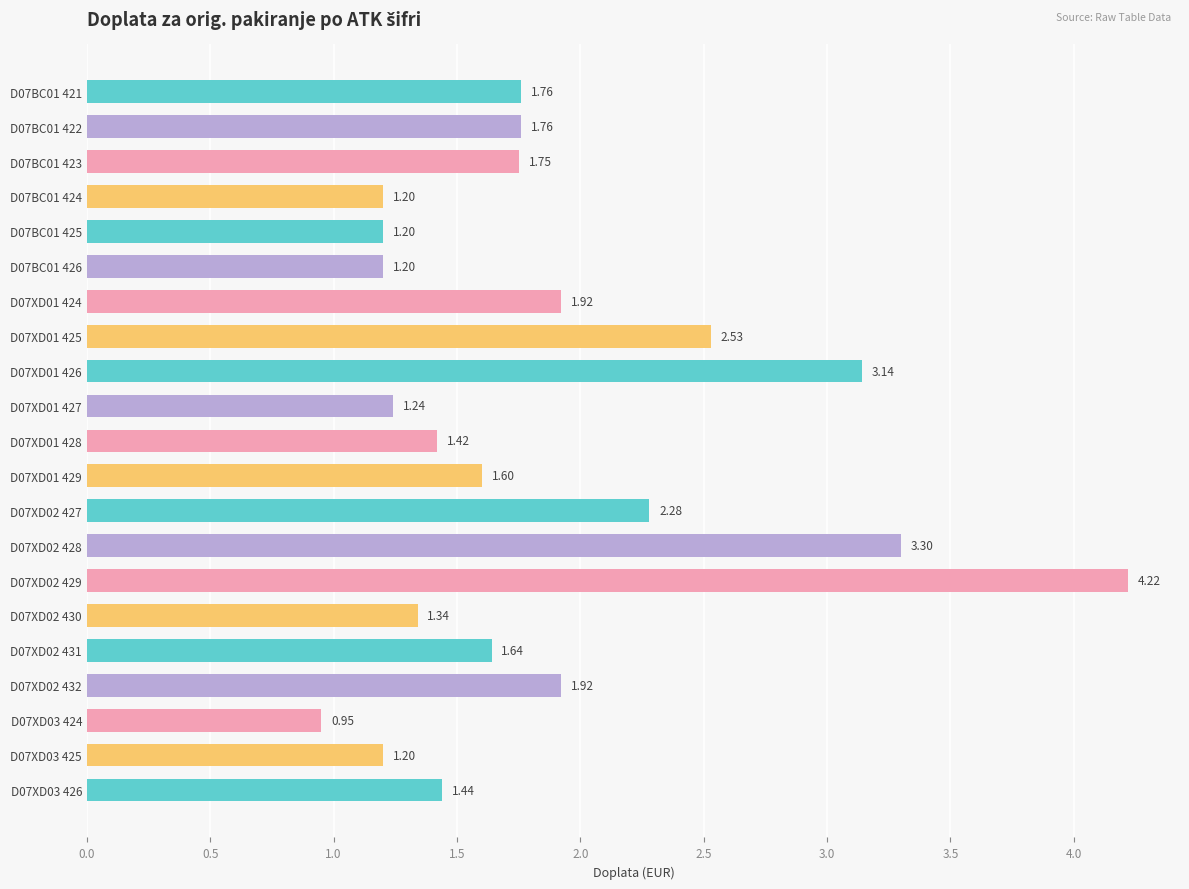

What is the change in value from D07BC01 422 to D07BC01 426?

-0.6